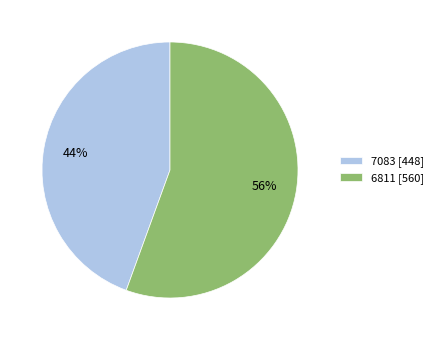

Count the number of slices in the pie.

2